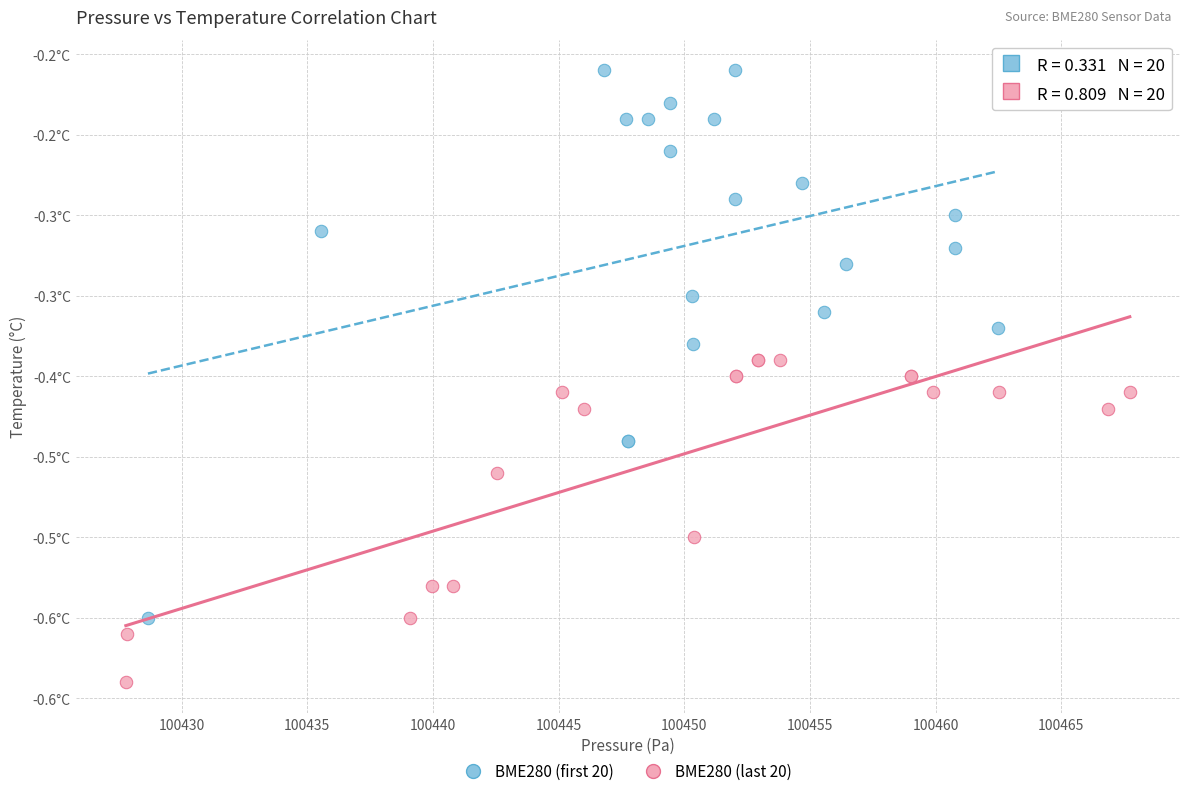

Which series has the widest spread of Y values?

BME280 (first 20)